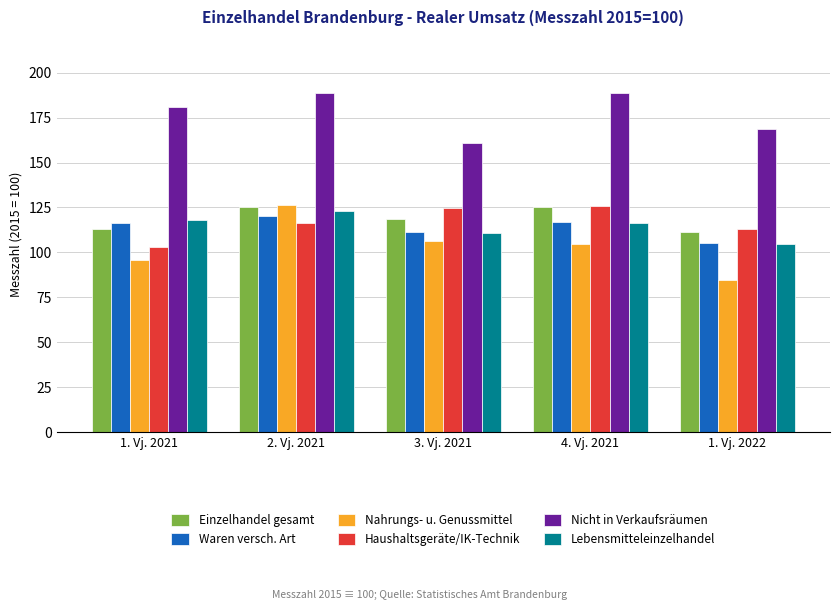

What is the maximum value for Nahrungs- u. Genussmittel?

126.3